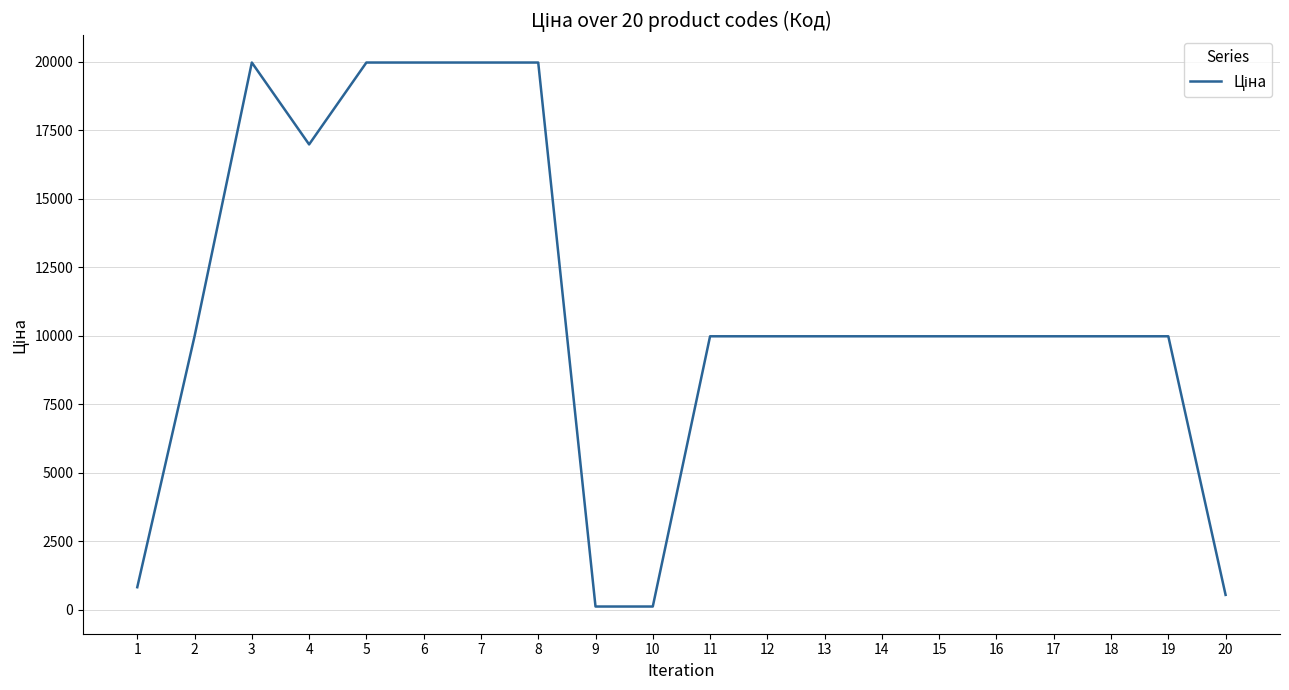

What is the greatest value displayed?

19964.2